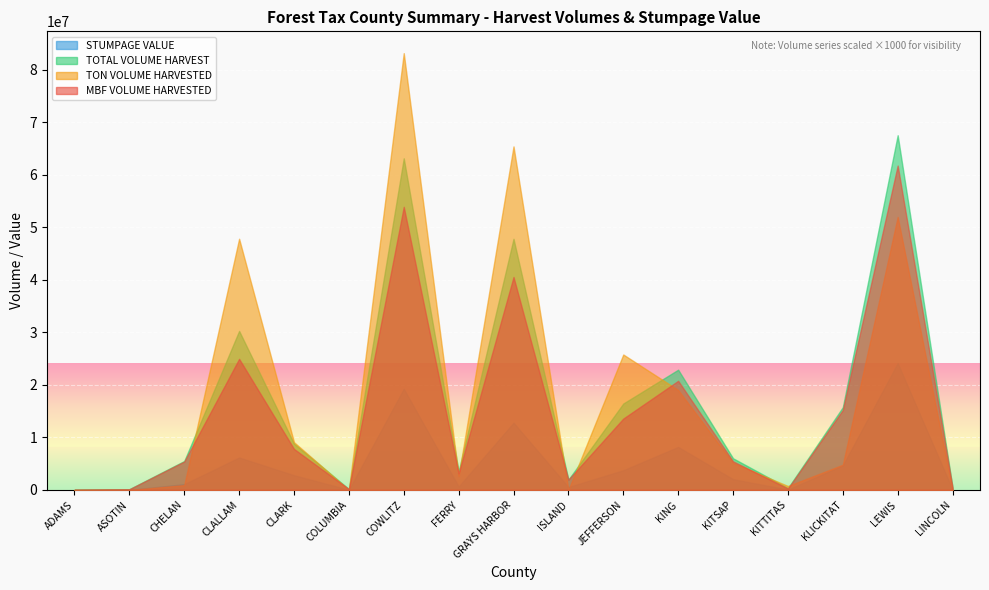

What is the approximate value of STUMPAGE VALUE at CLALLAM?

6167929.6